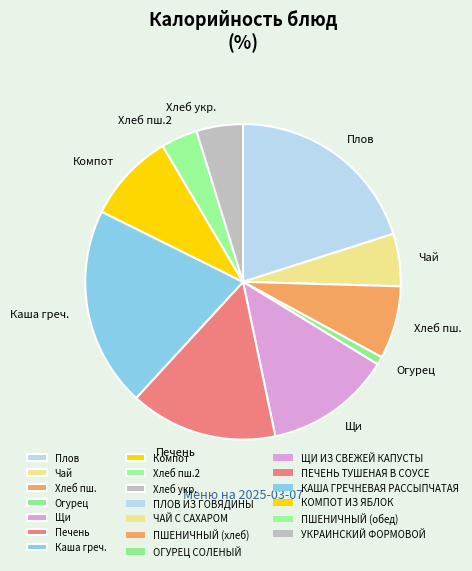

True or false: Чай accounts for 5% of the total.

True